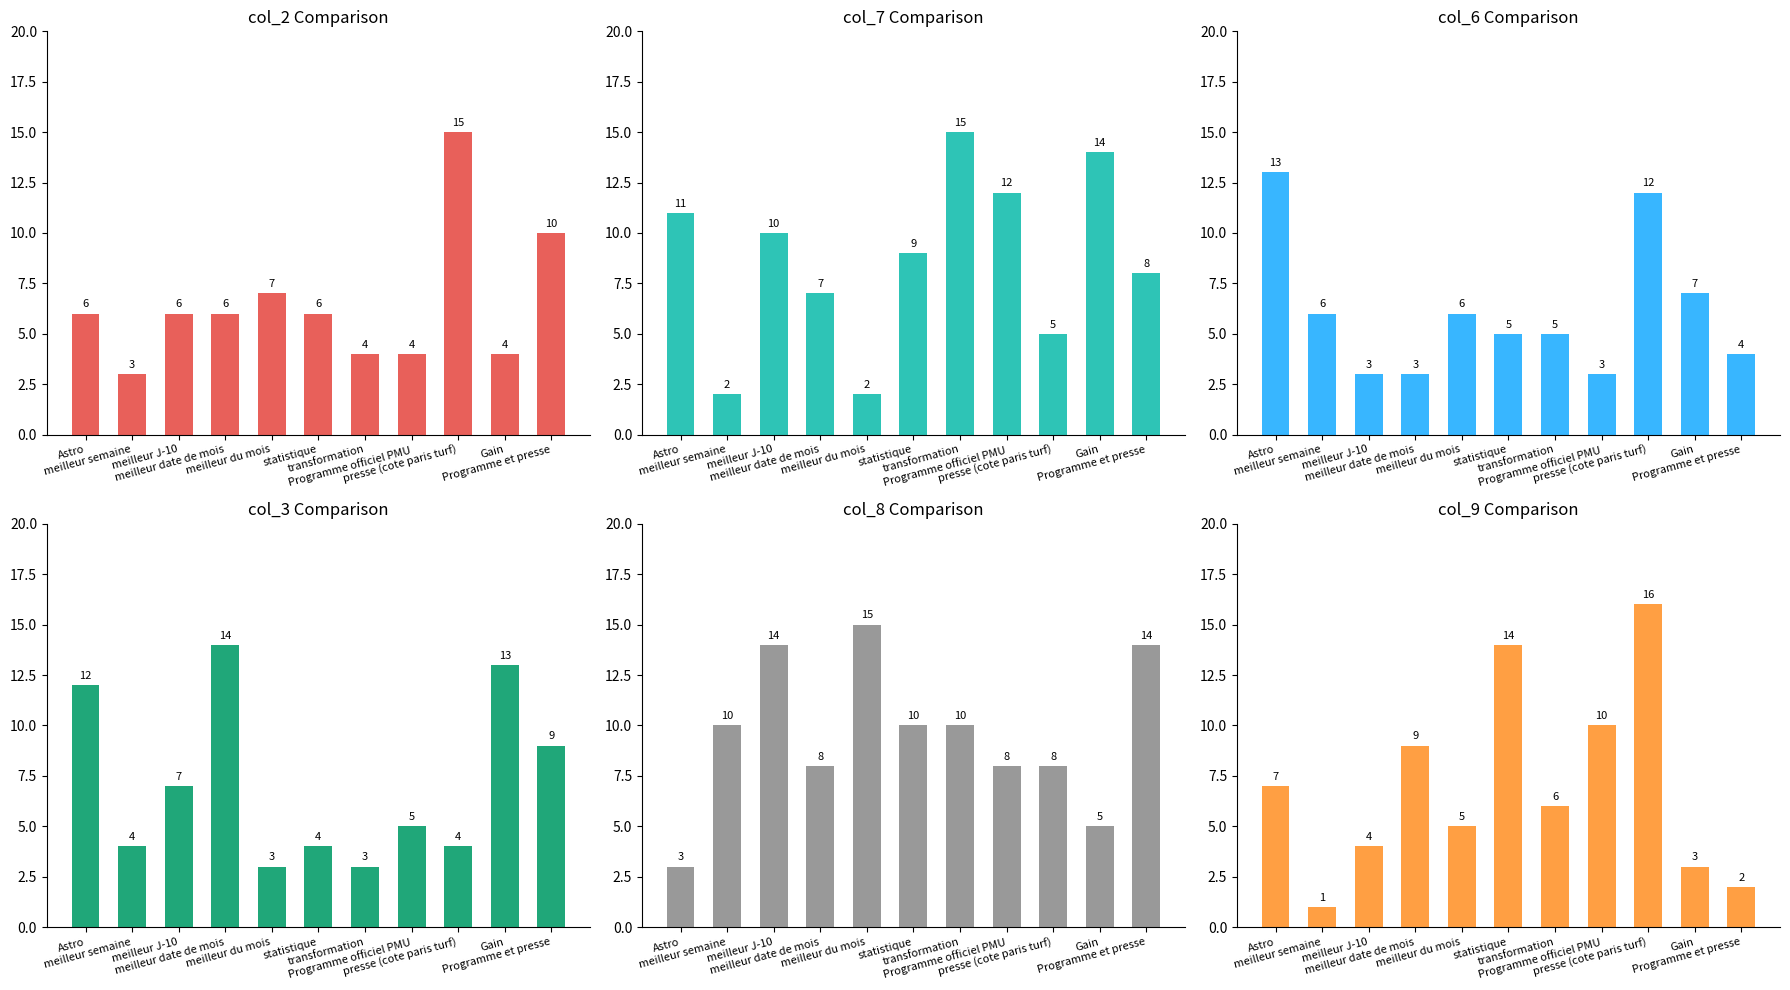

What is the difference between the col_8 values at Programme et presse and statistique?

4